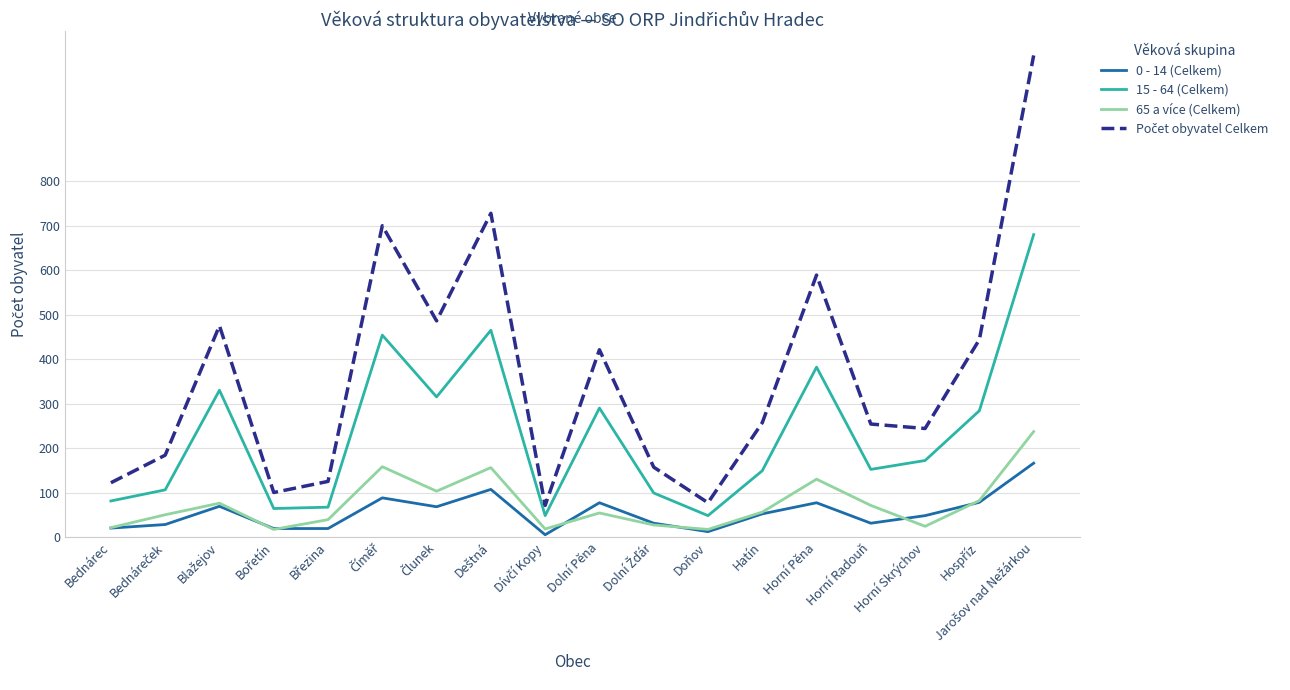

What is the smallest value displayed?

5